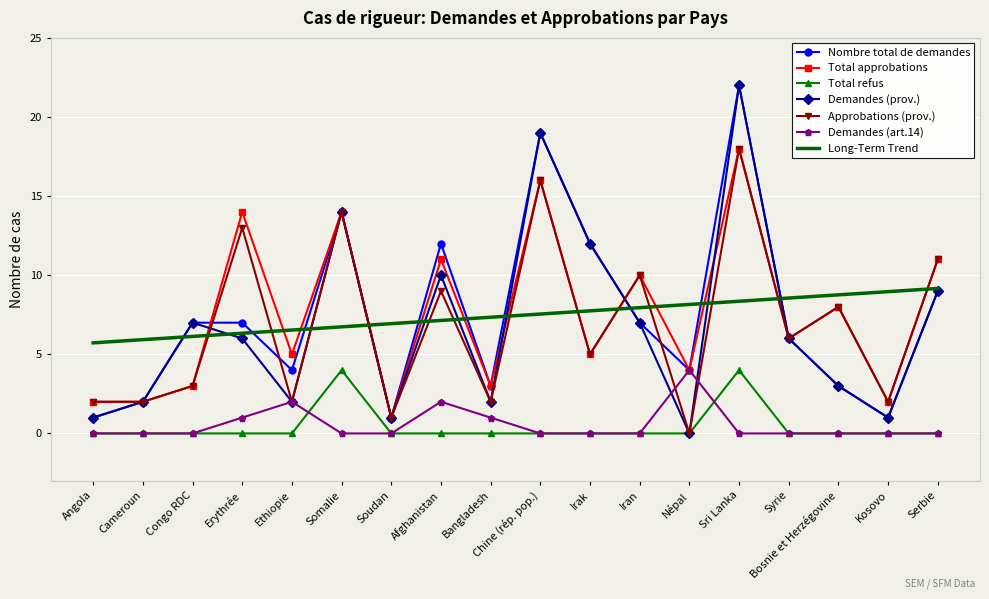

What is the difference between the highest and lowest values at Angola?

5.7